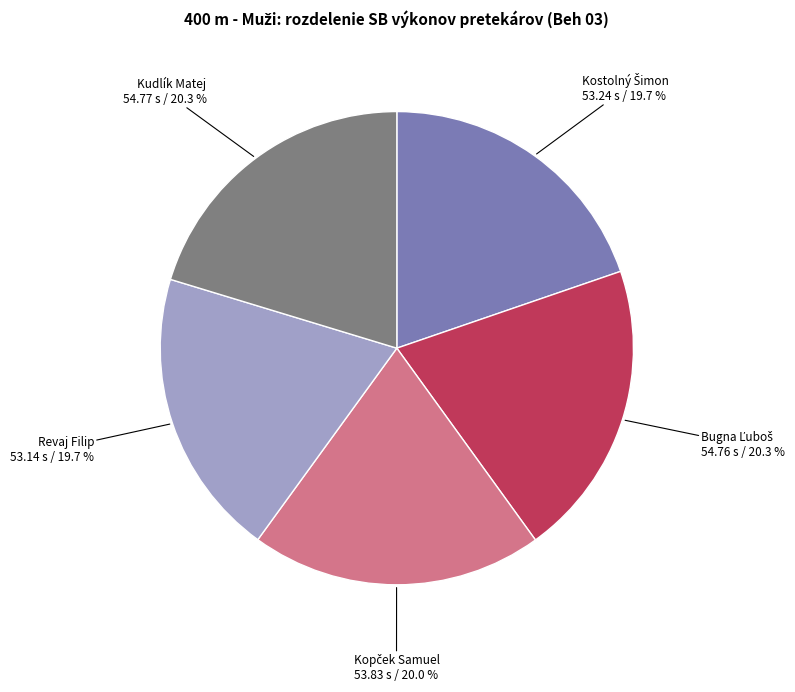

Does Revaj Filip represent more than half of the total?

No